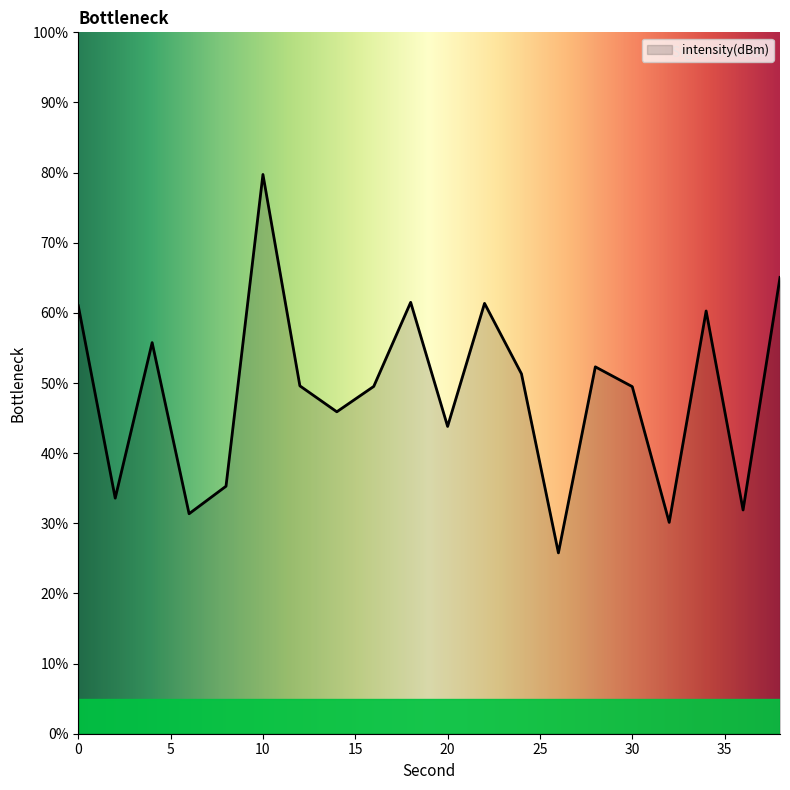

What is the maximum value shown in the chart?

79.7